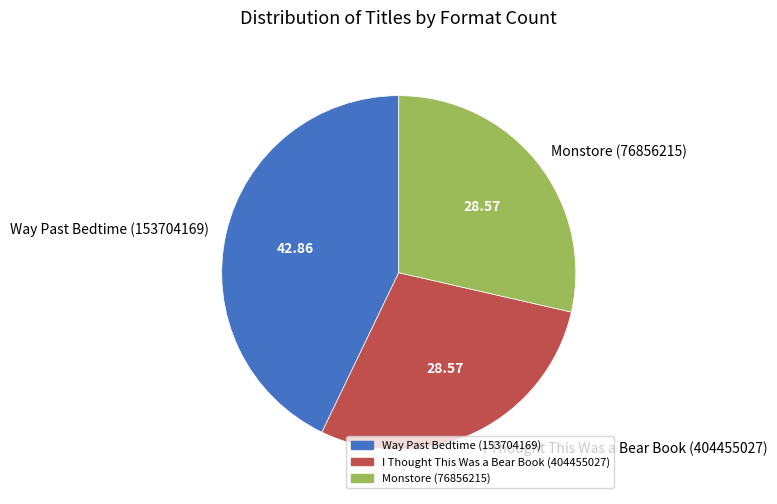

Is there any slice that represents more than half of the pie?

No